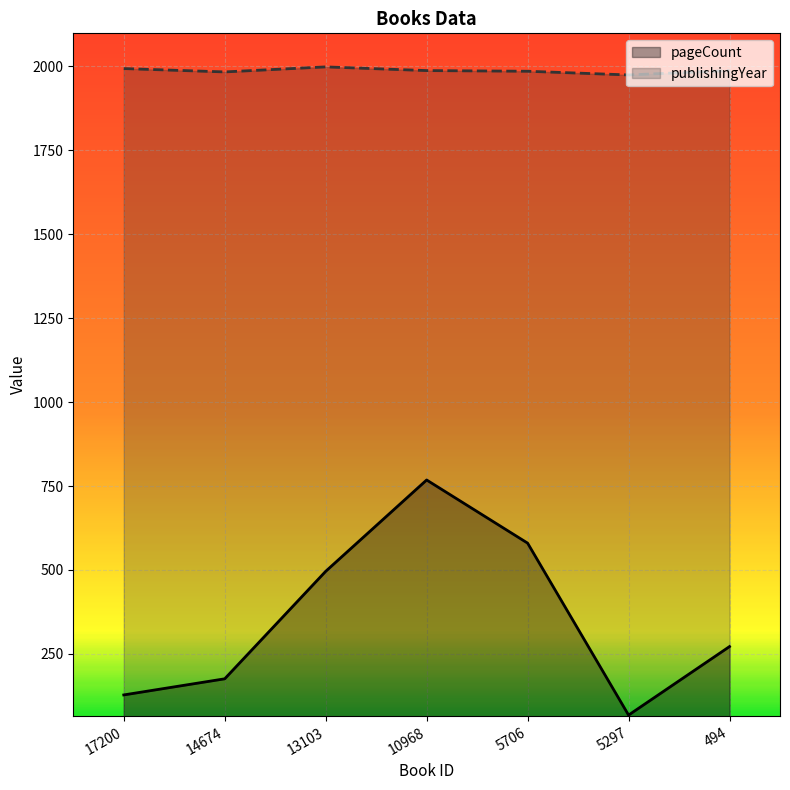

At which category does the chart reach its peak across all series?

13103